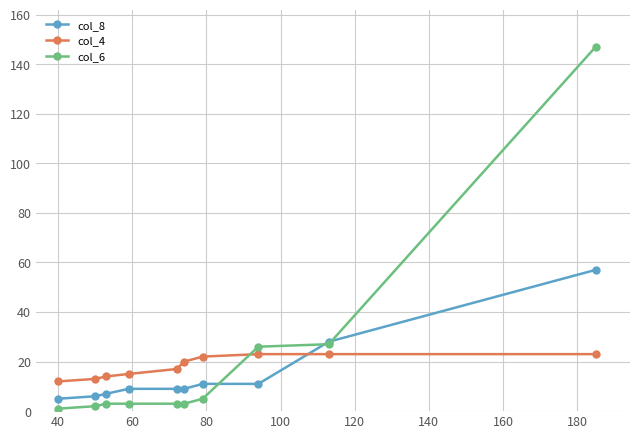

What is the minimum value shown in the chart?

1